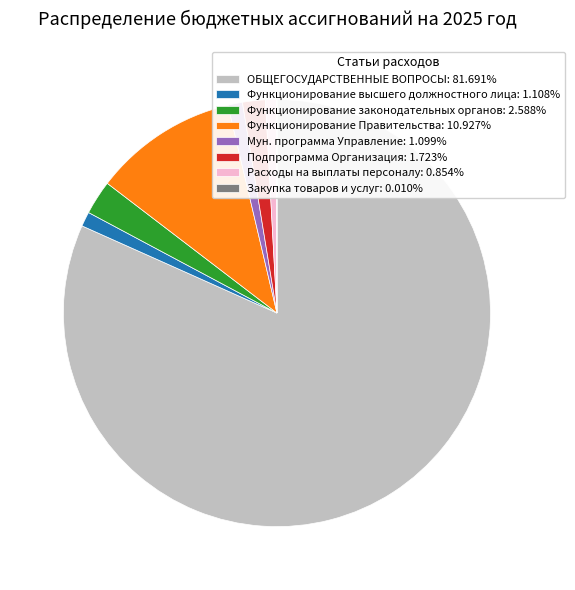

Is there a majority slice in this chart?

Yes